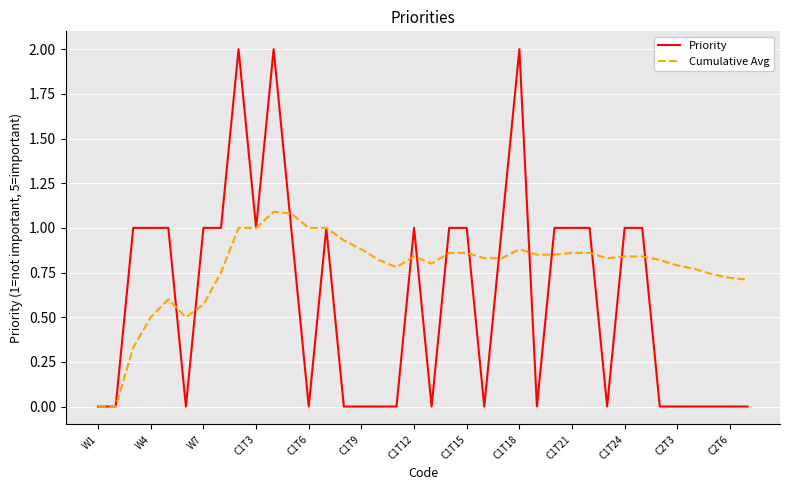

What is the difference between the maximum and minimum values in the Priority series?

2.0